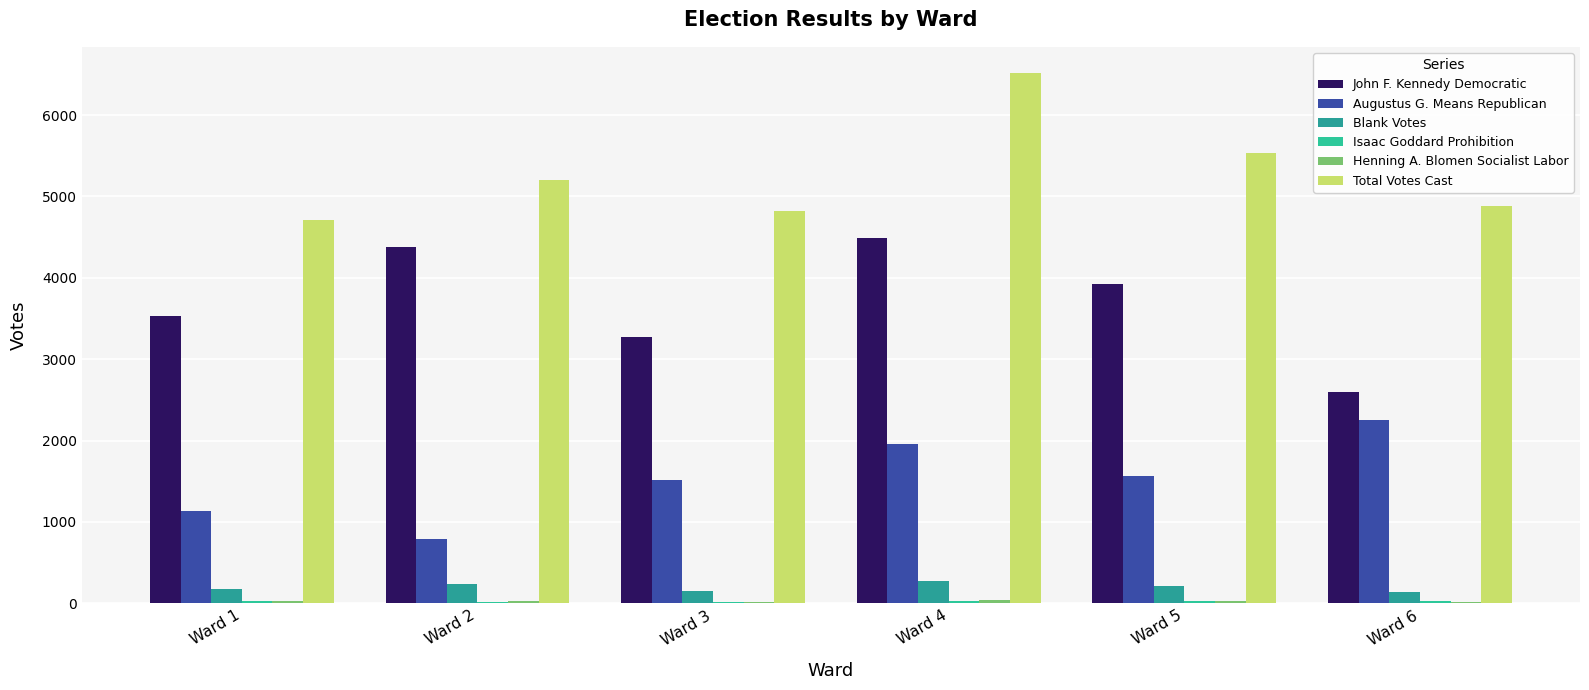

How many groups of bars are there?

6